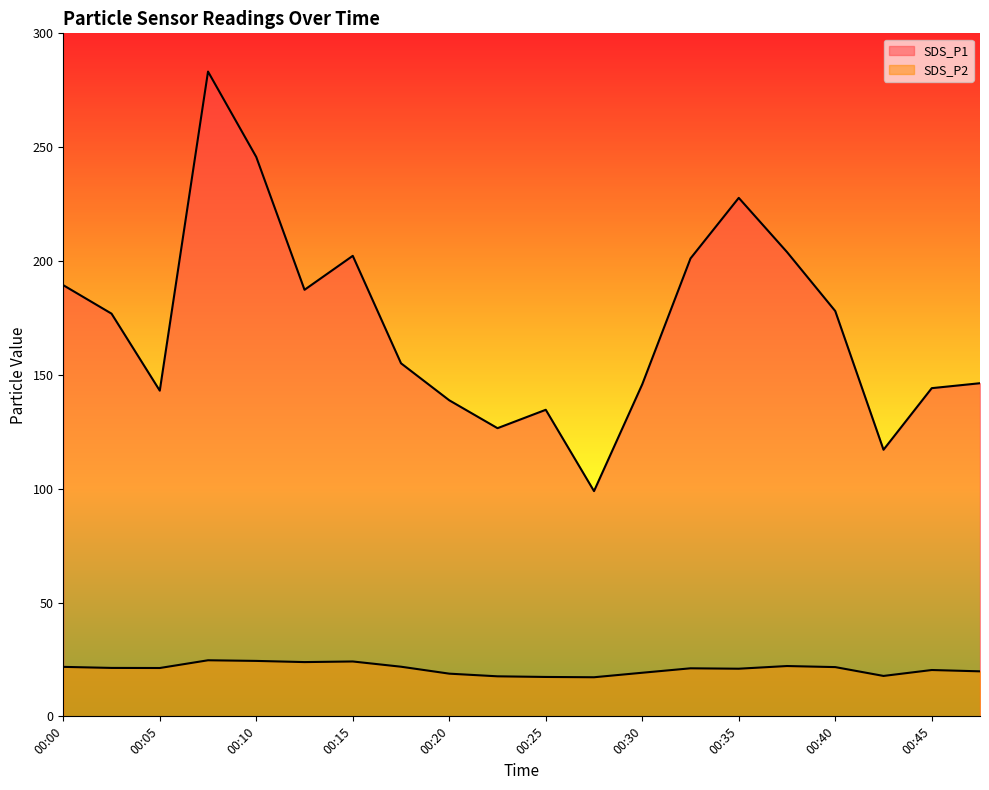

Reading left to right, extract all data points from this chart.

SDS_P1: 189.4	176.9	143.1	283.2	245.7	187.3	202.3	155.1	138.8	126.6	134.7	98.9	145.8	201.1	227.7	203.9	178.0	117.1	144.2	146.3
SDS_P2: 21.7	21.3	21.2	24.6	24.4	23.8	24.1	21.8	18.8	17.6	17.3	17.2	19.1	21.1	20.9	22.1	21.6	17.8	20.4	19.8